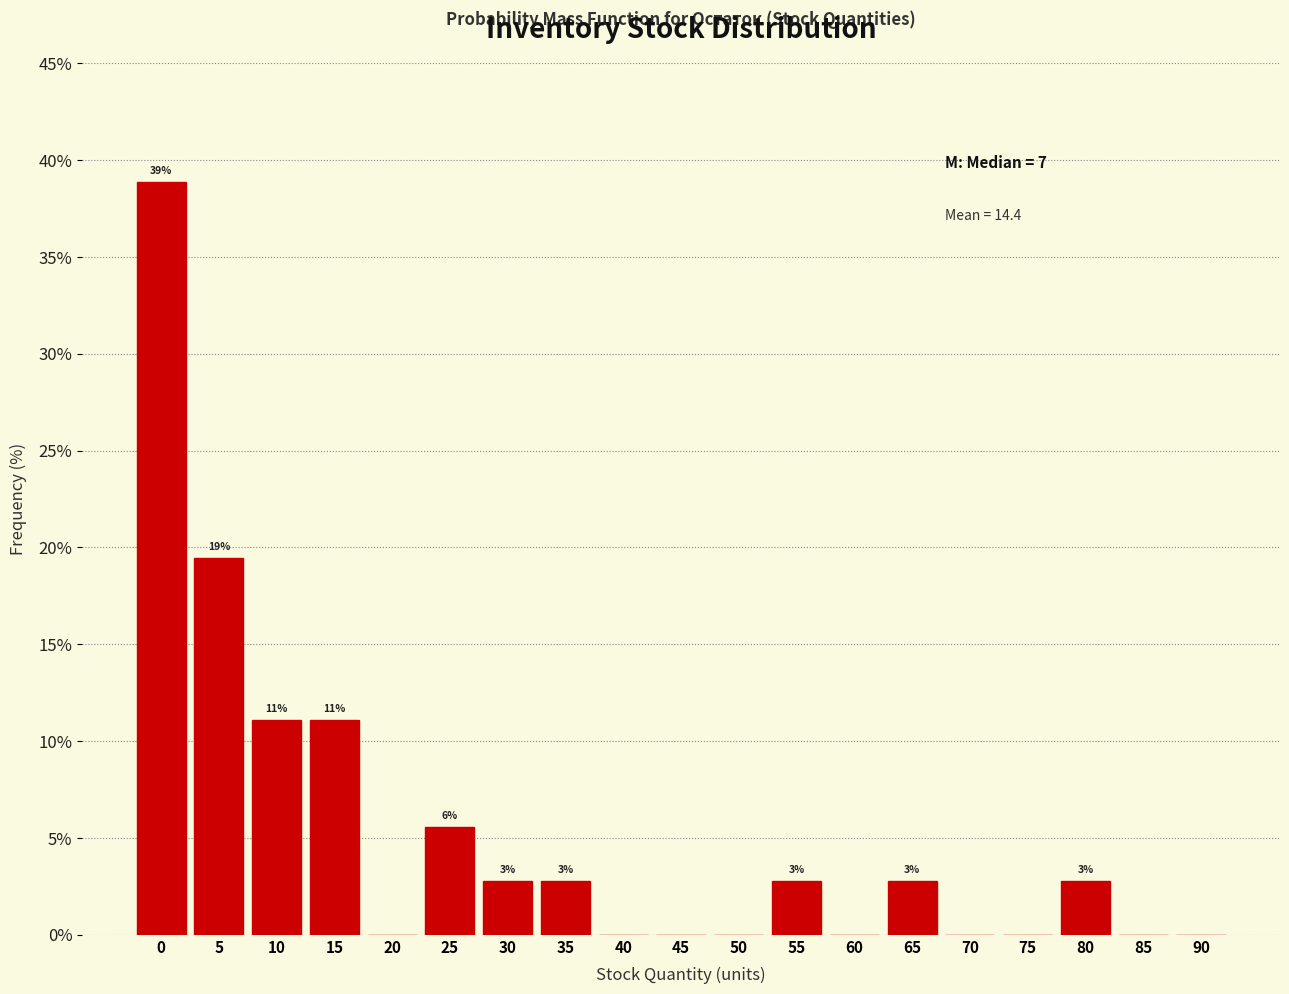

Are the bars horizontal?

No